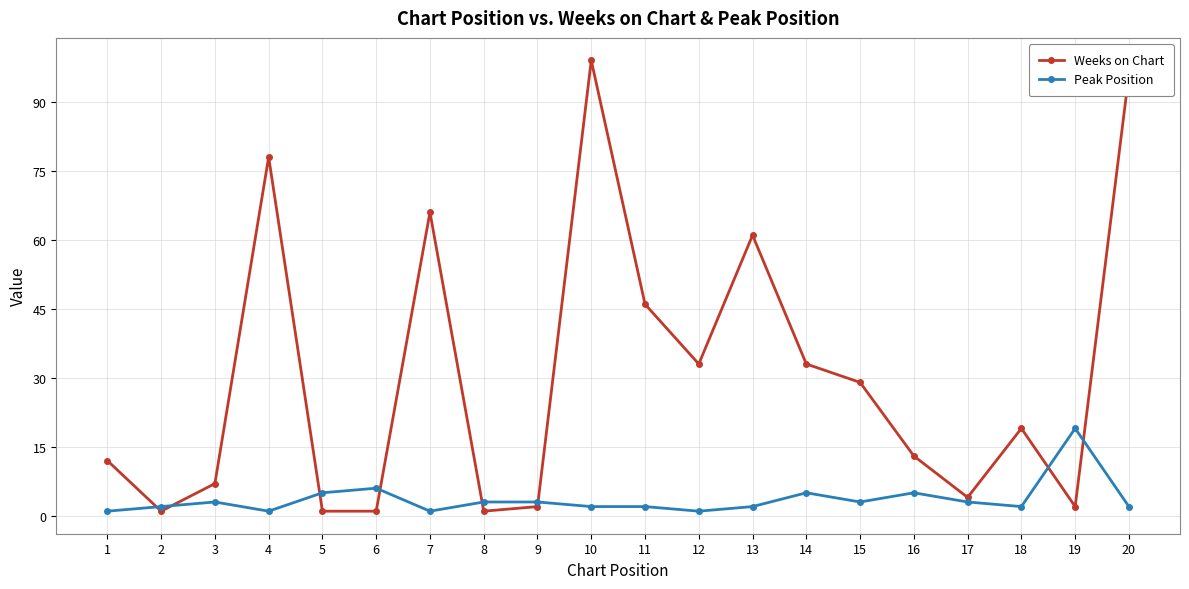

Is it true that Peak Position equals 5 at 5?

True